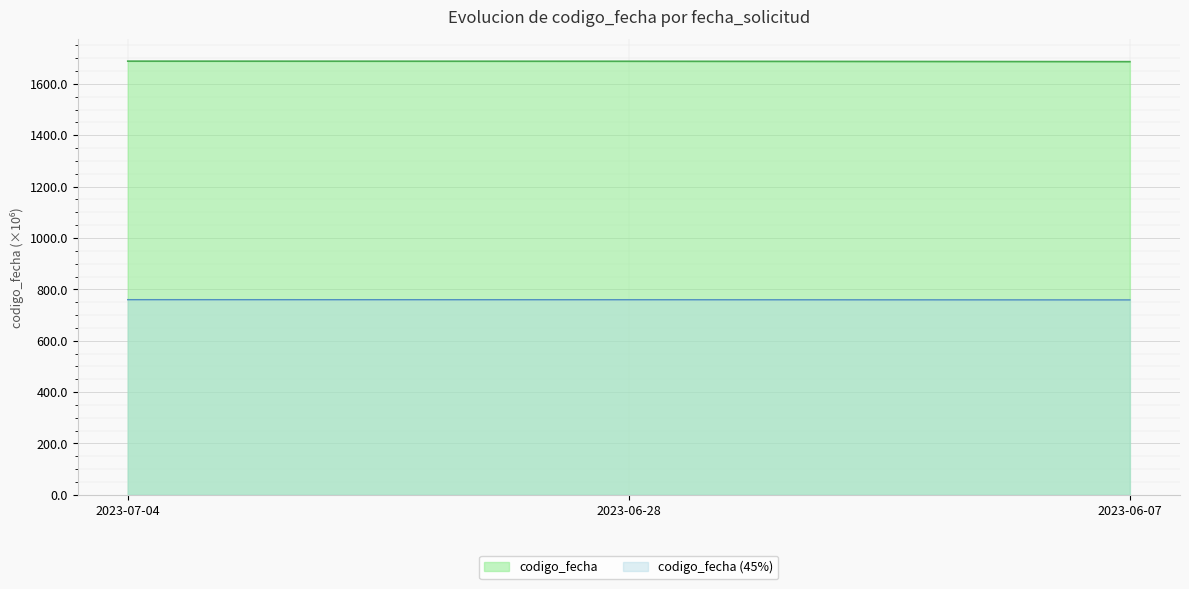

What is the ratio of the value at 2023-07-04 to the value at 2023-06-07?

1.0